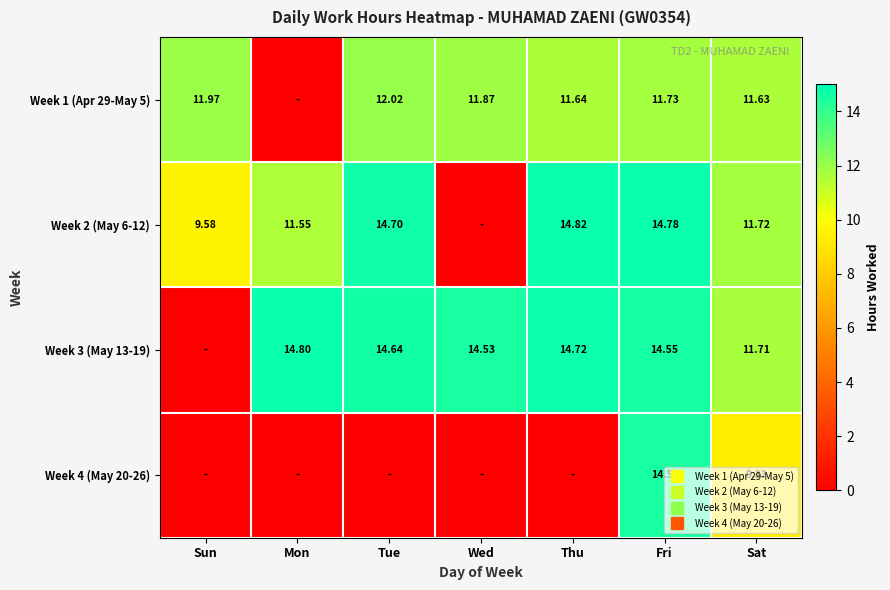

At how many categories does at least one series exceed 12?

5